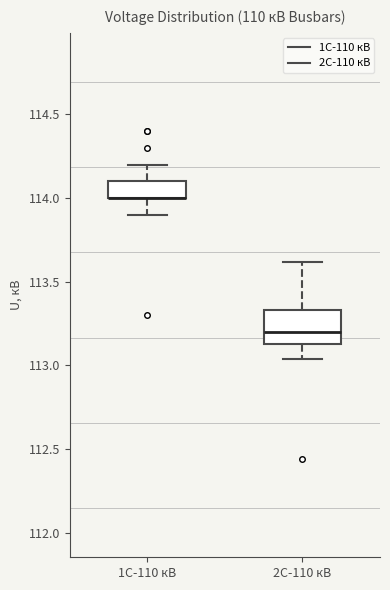

Reading left to right, read every box against the y-axis: the position of its median line, the range the box covers, and the ends of its whiskers. The values are not printed on the chart, so give them approximately, as read against the axis.

1С-110 кВ: median 114.00 (drawn on the box's lower edge), box 114.00 to 114.10, whiskers 113.90 to 114.20
2С-110 кВ: median 113.20, box 113.15 to 113.35, whiskers 113.05 to 113.60